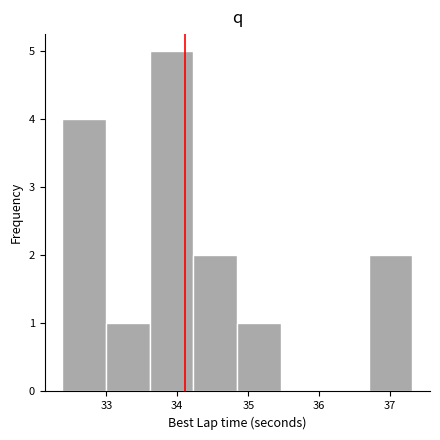

Over which range of the x-axis is the bar tallest?

33.6 to 34.2